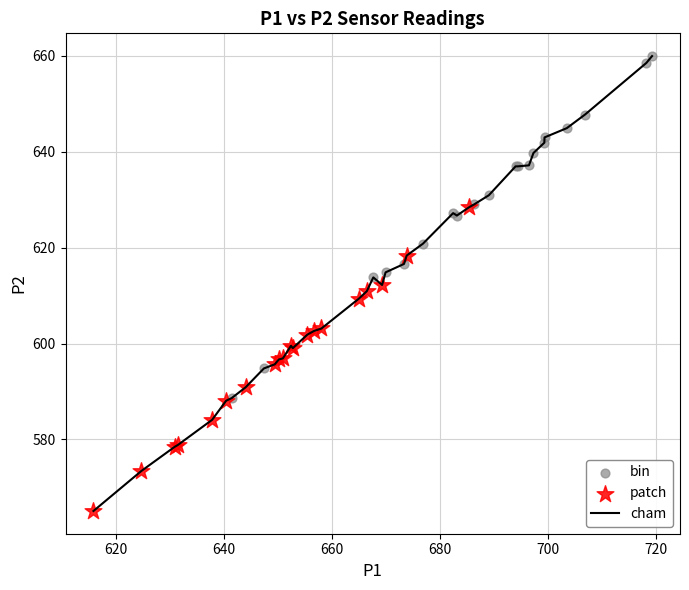

What is the difference between the maximum and minimum values?

94.8